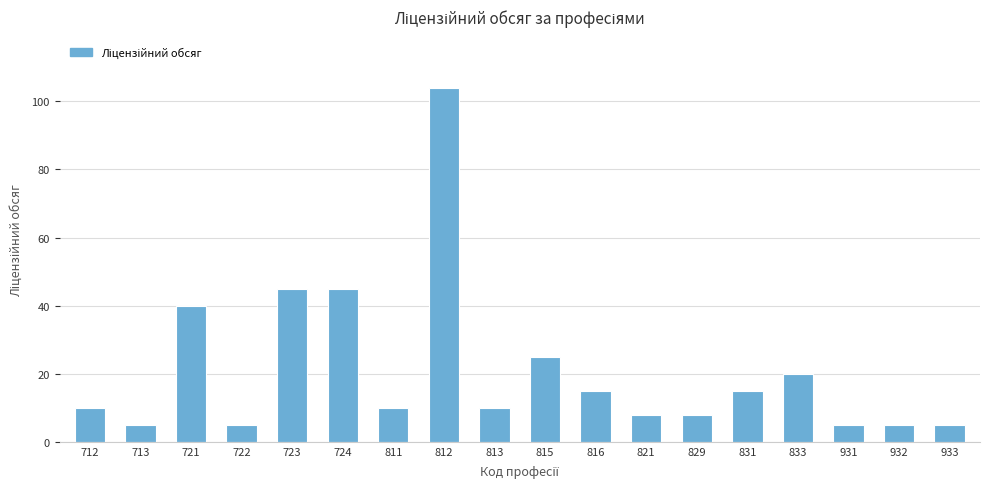

Does the chart contain stacked bars?

No